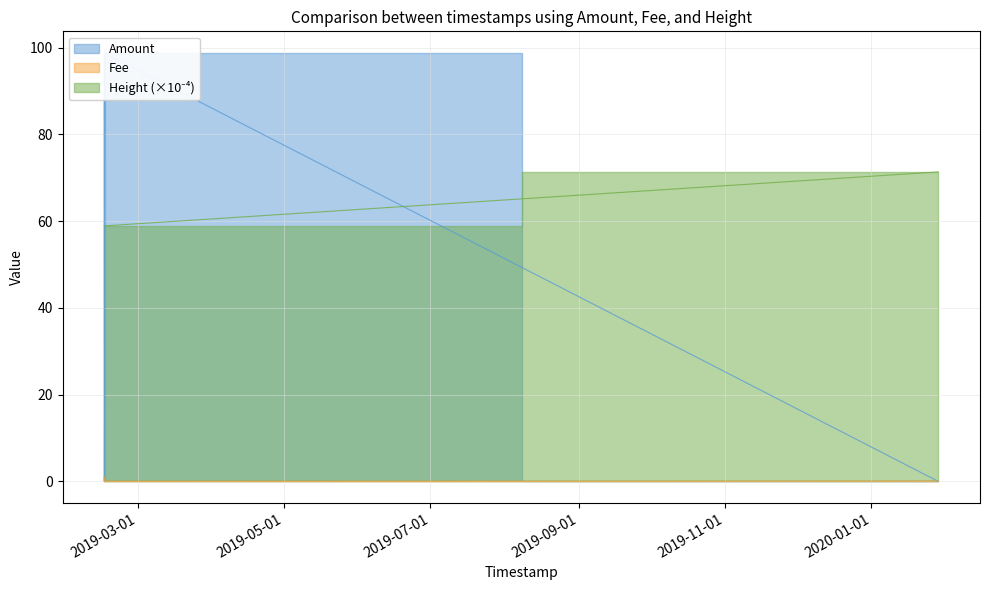

Reading left to right, list all the values displayed in this chart.

Amount: 2019-02-14 20:55:54=98.8	2019-02-14 22:55:29=0.0	2019-02-14 22:55:29=0.0	2019-02-15 06:07:34=98.7	2020-01-28 21:55:12=0.0
Fee: 2019-02-14 20:55:54=1.0	2019-02-14 22:55:29=0.1	2019-02-14 22:55:29=0.0	2019-02-15 06:07:34=0.0	2020-01-28 21:55:12=0.1
Height: 2019-02-14 20:55:54=58.9	2019-02-14 22:55:29=58.9	2019-02-14 22:55:29=58.9	2019-02-15 06:07:34=58.9	2020-01-28 21:55:12=71.3